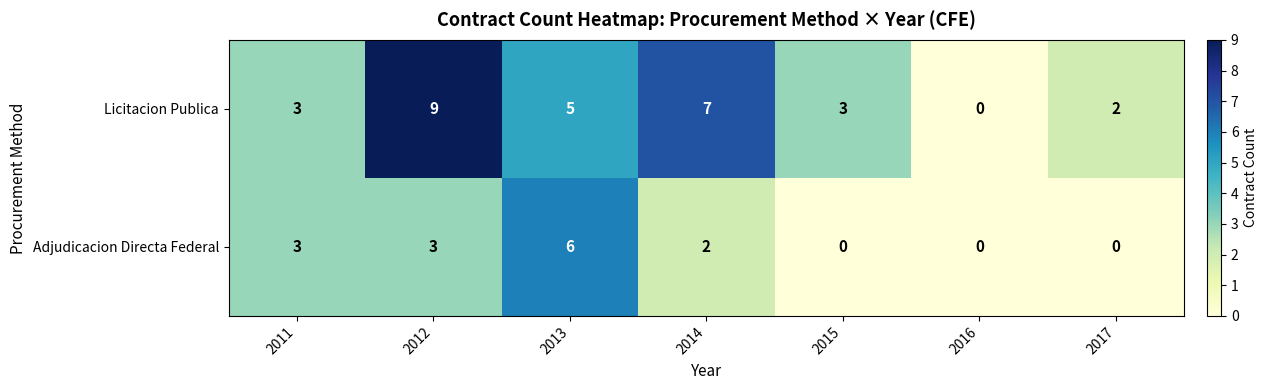

Which series changed the most between 2013 and 2015?

Adjudicacion Directa Federal